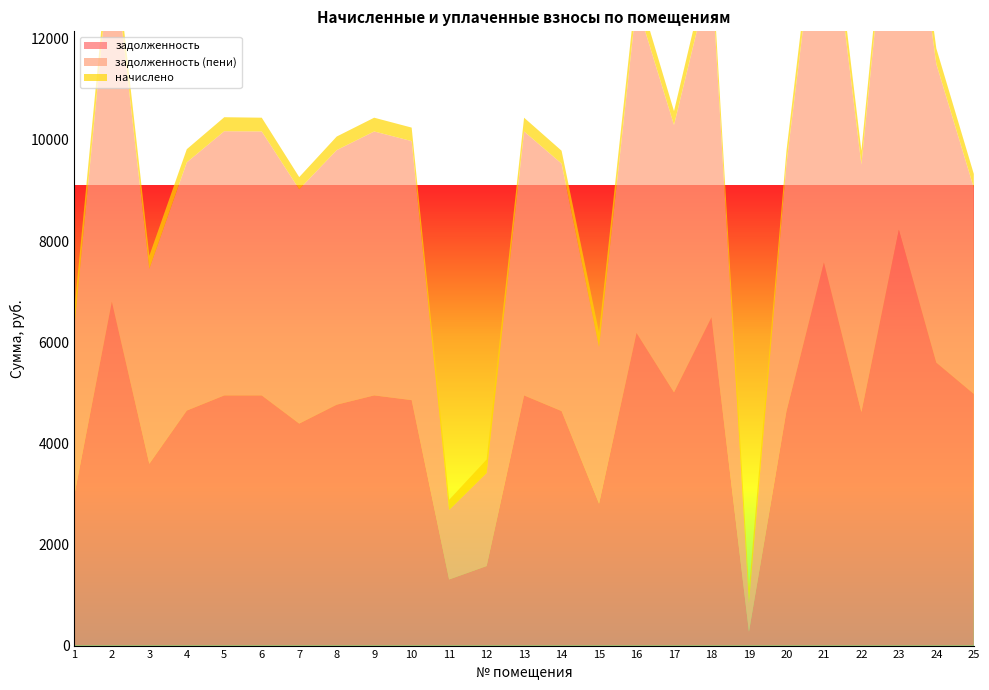

Reading left to right, transcribe all the data shown in this chart.

задолженность: 2980.8	6803.3	3596.4	4648.4	4947.6	4947.8	4391.2	4765.0	4947.8	4855.1	1308.1	1573.0	4947.8	4638.6	2808.0	6184.8	5009.6	6494.0	275.1	4634.6	7576.4	4619.8	8224.8	5597.3	4977.8
задолженность (пени): 3321.0	7177.5	3854.9	4908.6	5224.9	5220.0	4632.7	5033.8	5220.0	5122.1	1374.8	1840.0	5220.0	4893.8	3097.2	6525.0	5285.2	6851.2	564.2	4889.8	7993.2	4893.7	8677.2	5905.2	4076.7
начислено: 340.2	374.2	258.5	260.2	277.3	272.2	241.5	268.8	272.2	267.1	200.7	267.1	272.2	255.2	289.2	340.2	275.6	357.2	289.2	255.2	416.8	273.9	452.5	307.9	273.9